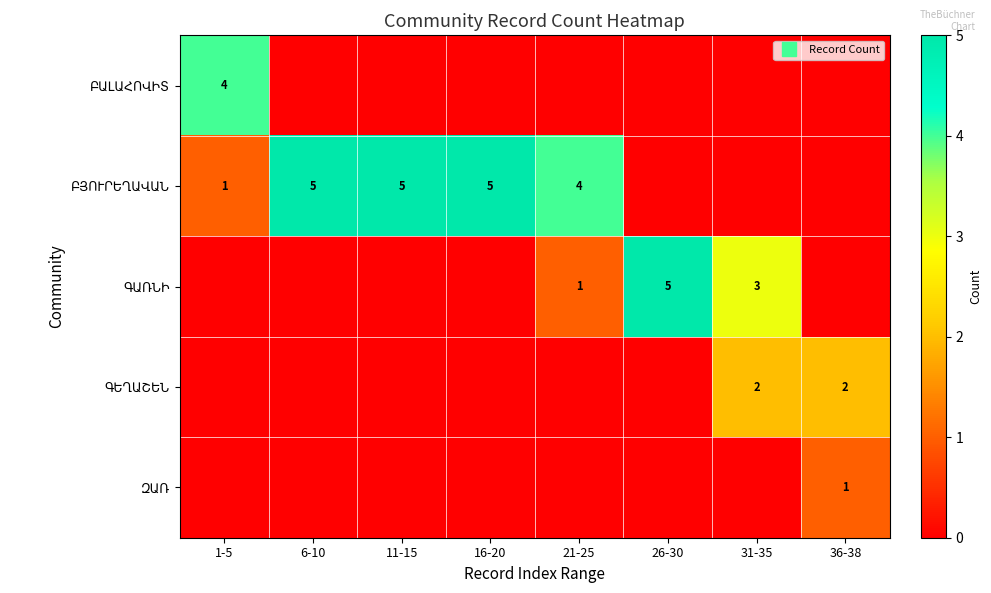

Where is ԲՅՈՒՐԵՂԱՎԱՆ nearest to the value 2?

1-5